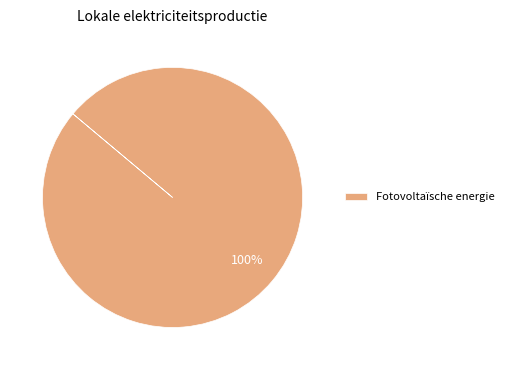

Count the number of slices in the pie.

1